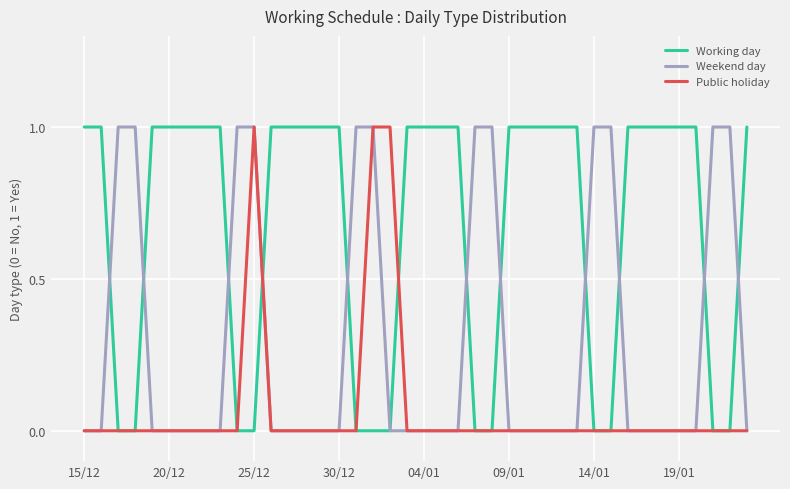

What is the difference between the second highest and minimum values in the Public holiday series?

1